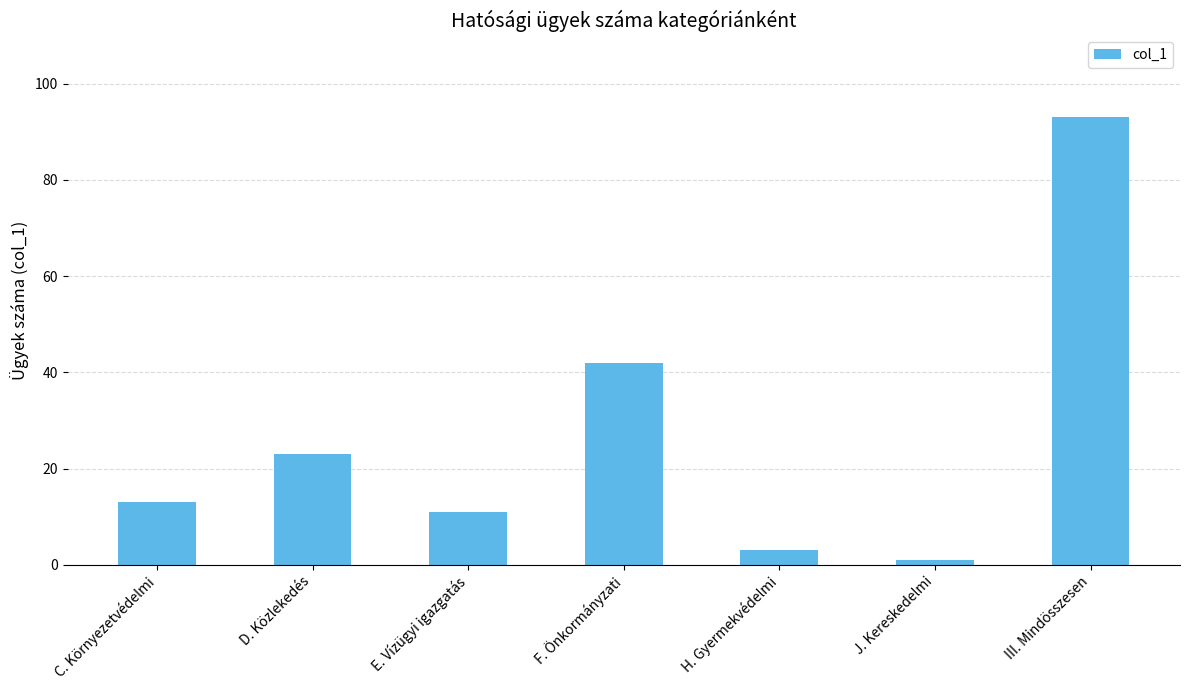

How many data points does each series have?

7